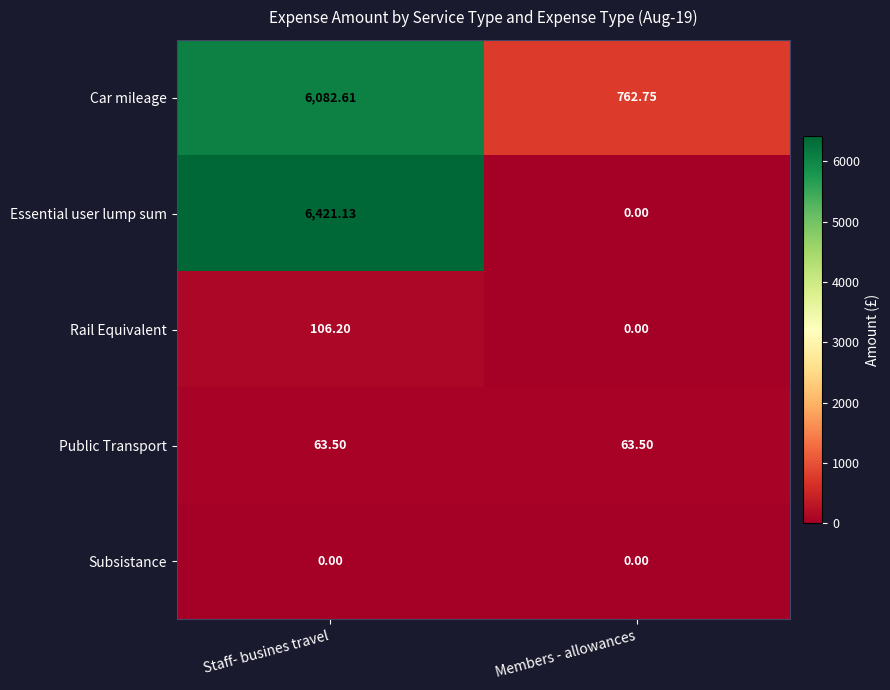

List the labels in order of Car mileage value, largest first.

Staff- busines travel, Members - allowances